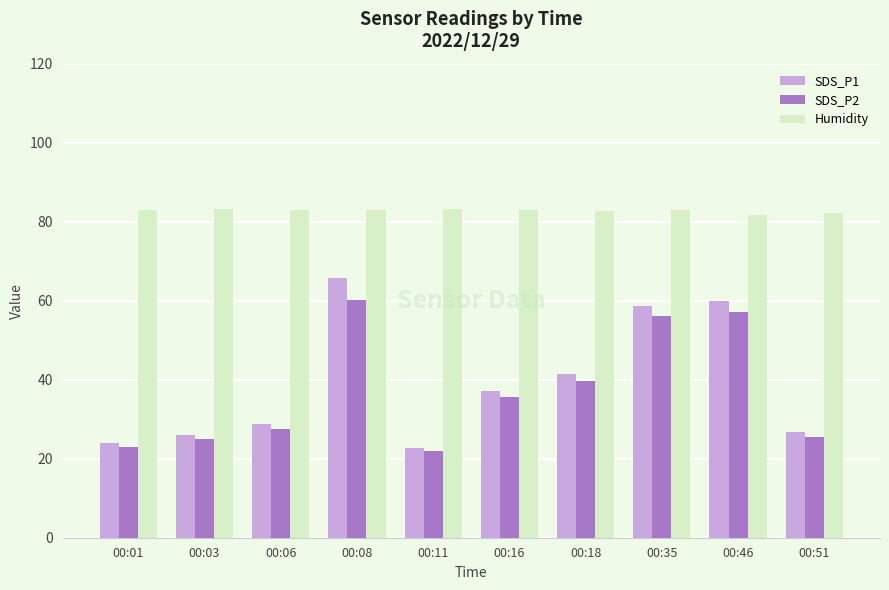

Is it true that SDS_P2 equals 92.9 at 00:08?

False